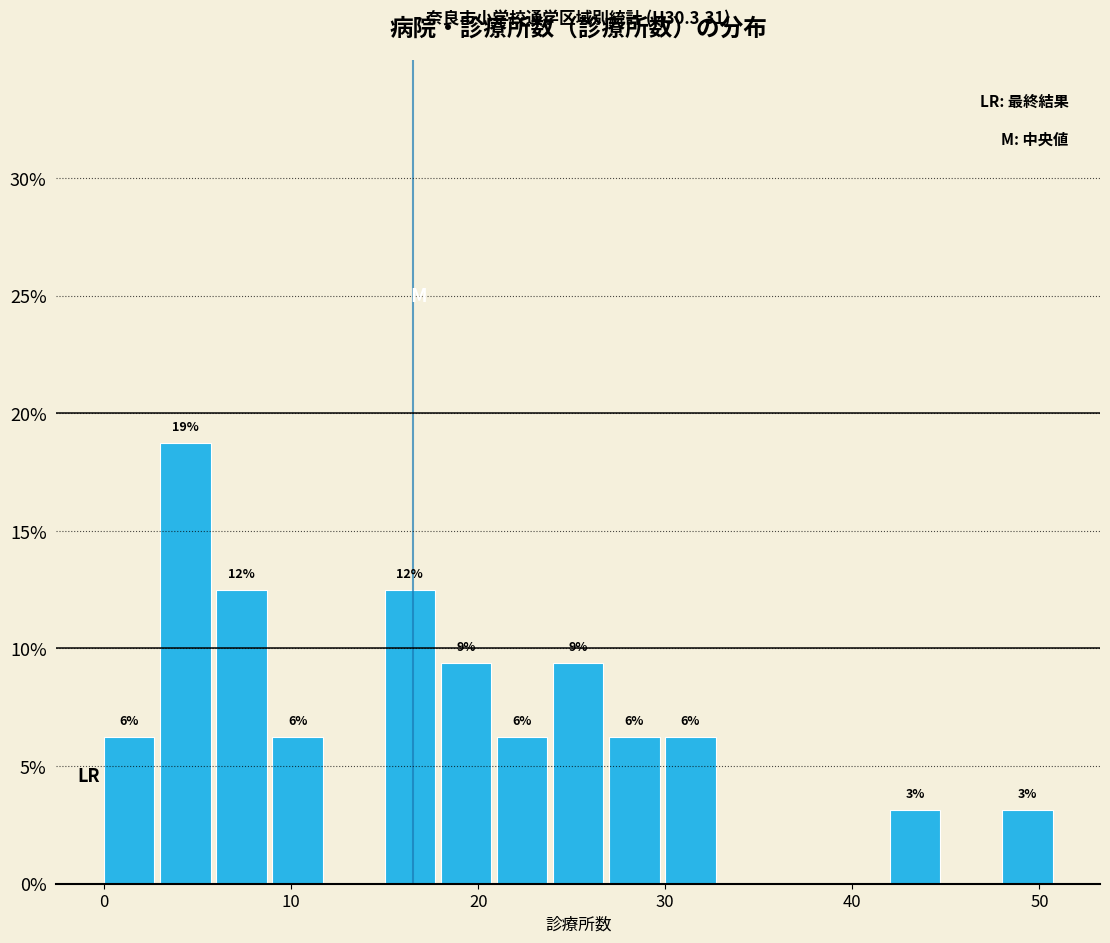

Around what value on the x-axis is the tallest bar? Give the approximate position of its centre, as read against the axis.

4